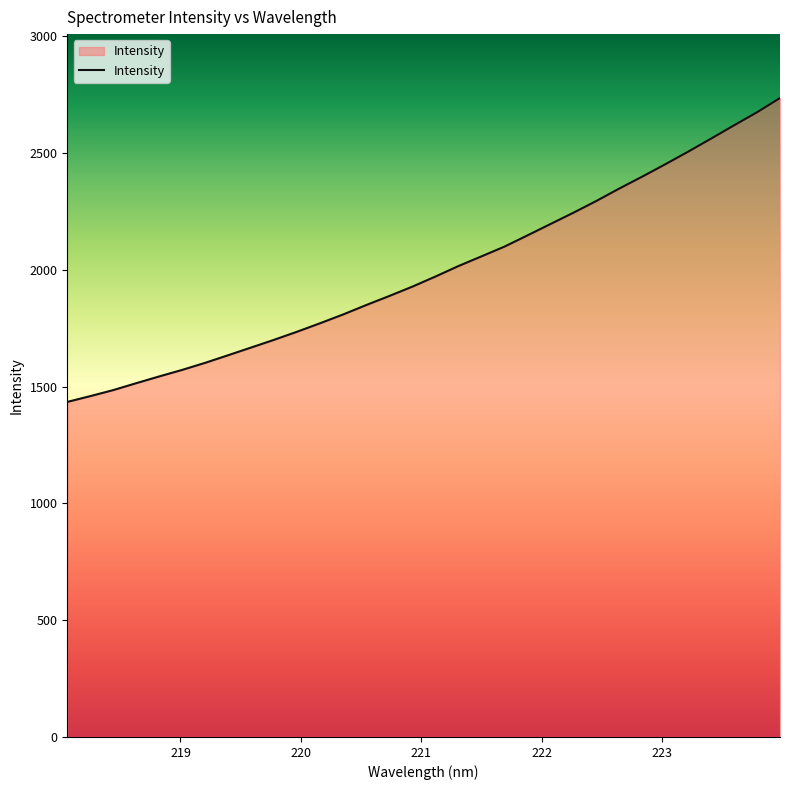

What is the greatest value displayed?

2736.3